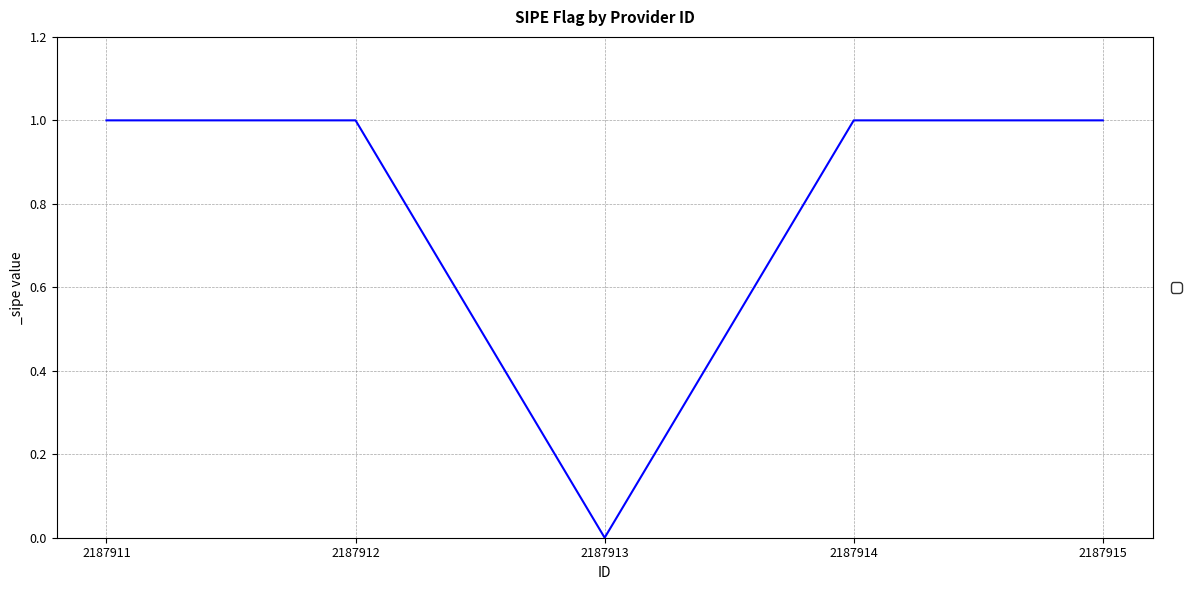

The chart shows a value of 1 at 2187914. True or false?

True